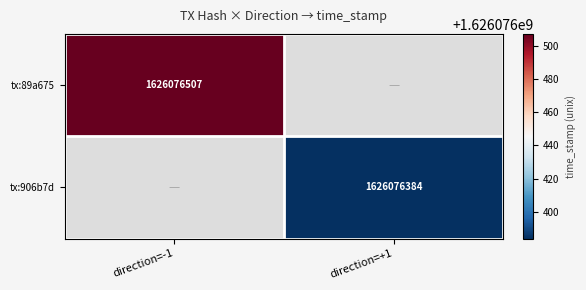

Rank the series by their average value, from highest to lowest.

89a67592476a0e67946fa0aaa08e79c5c9d3ee4, 906b7dbaaf4263cca430aa73ff154ea2982fa90